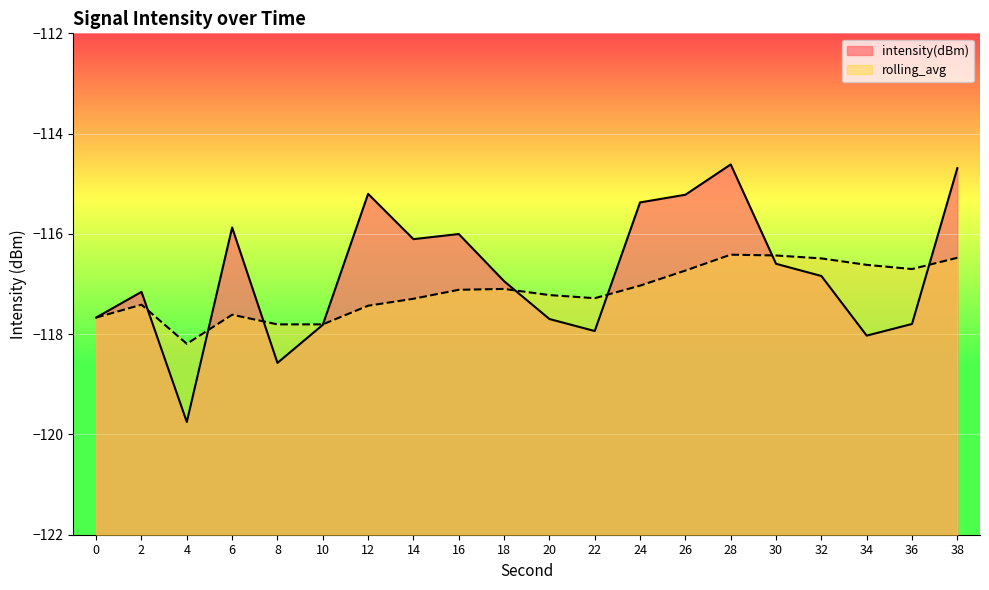

Reading left to right, extract all data points from this chart.

intensity(dBm): -117.7	-117.2	-119.8	-115.9	-118.6	-117.8	-115.2	-116.1	-116.0	-116.9	-117.7	-117.9	-115.4	-115.2	-114.6	-116.6	-116.8	-118.0	-117.8	-114.7
rolling_avg: -117.7	-117.4	-118.2	-117.6	-117.8	-117.8	-117.4	-117.3	-117.1	-117.1	-117.2	-117.3	-117.0	-116.7	-116.4	-116.4	-116.5	-116.6	-116.7	-116.5